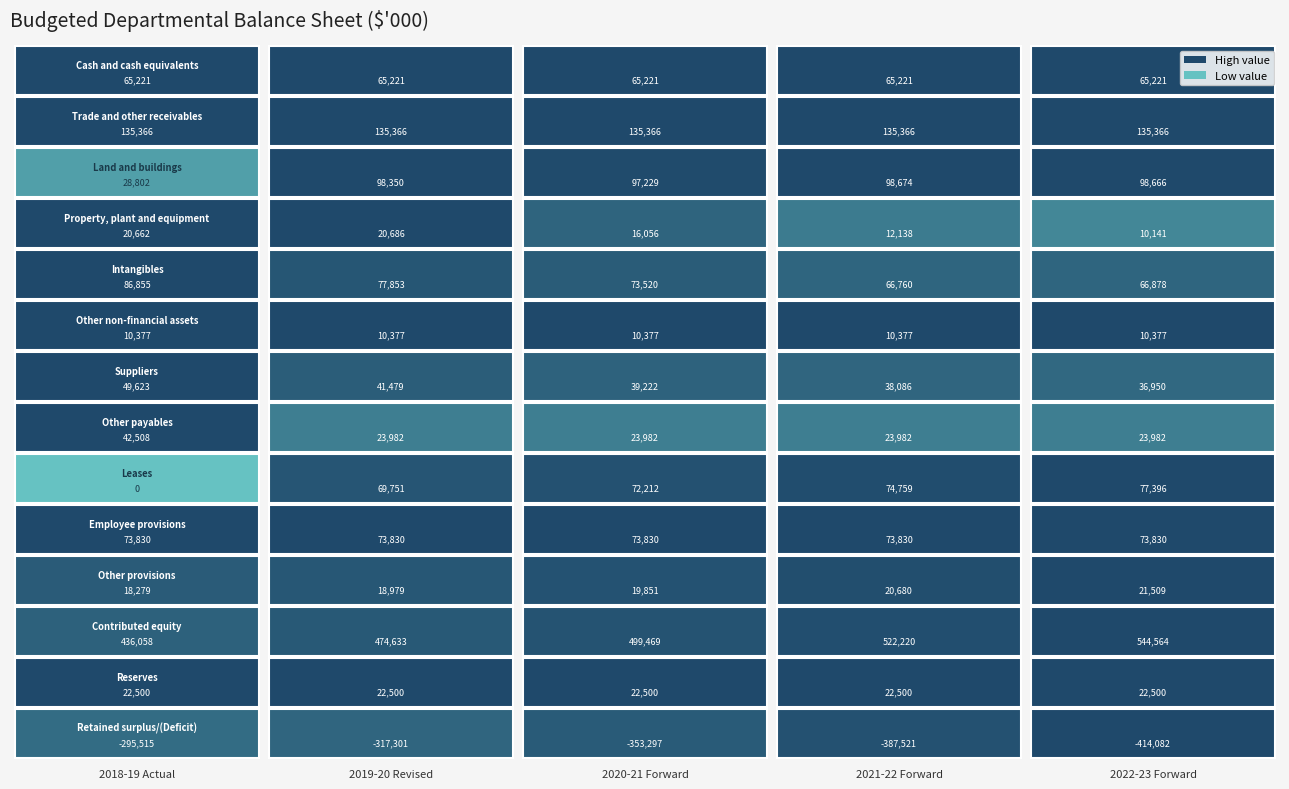

True or false: Other non-financial assets has a value of 10377 at 2019-20 Revised.

True